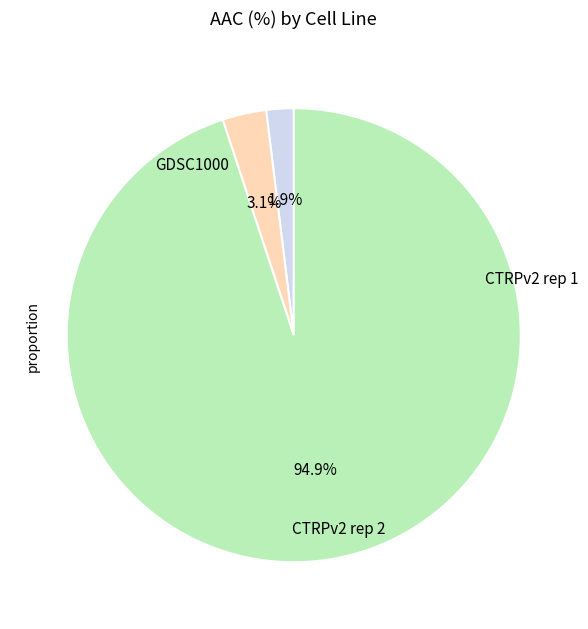

Is there any slice that represents more than half of the pie?

Yes